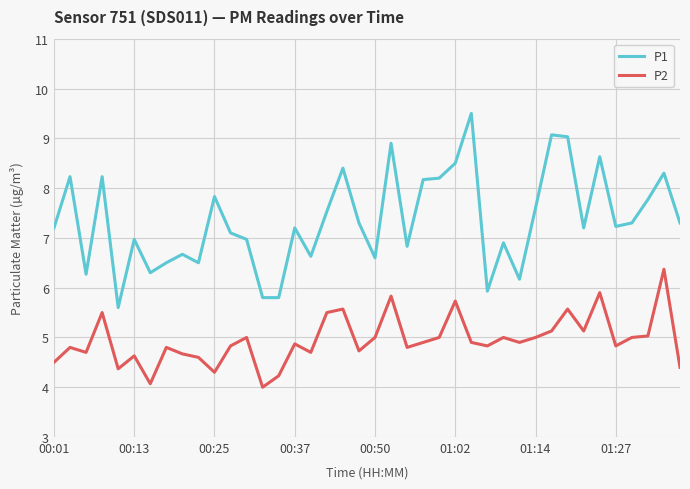

True or false: P1 has more than 0 points higher than both neighbors.

True